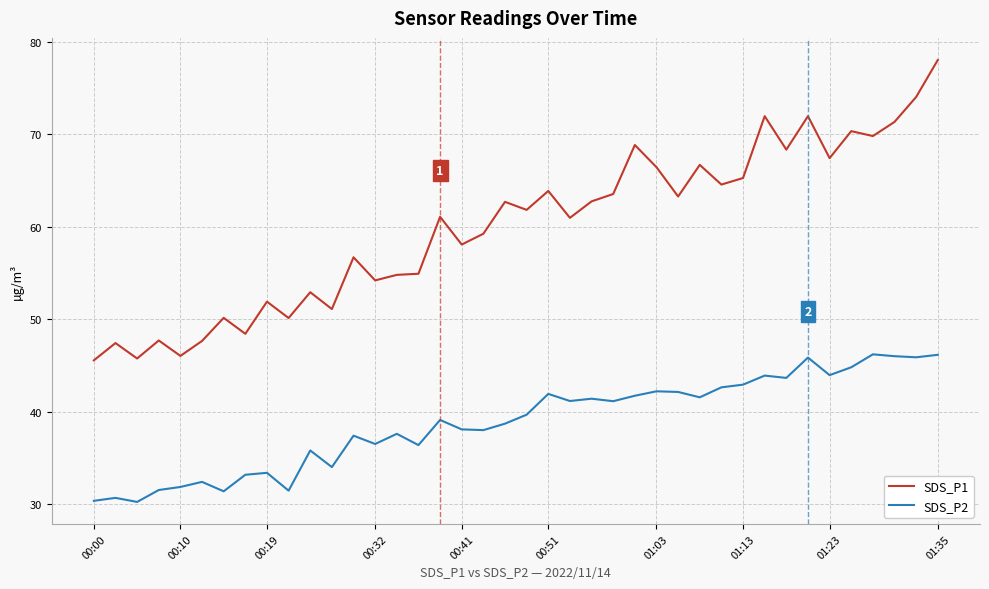

Which series has the widest spread of values?

SDS_P1